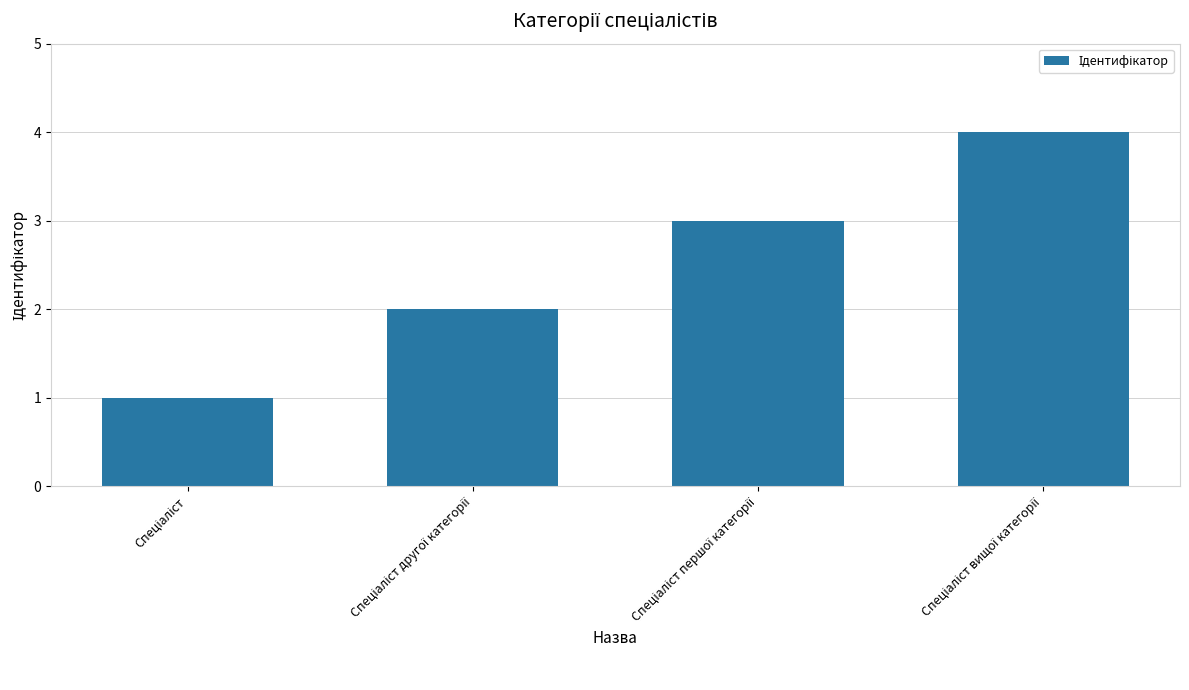

What is the greatest value displayed?

4